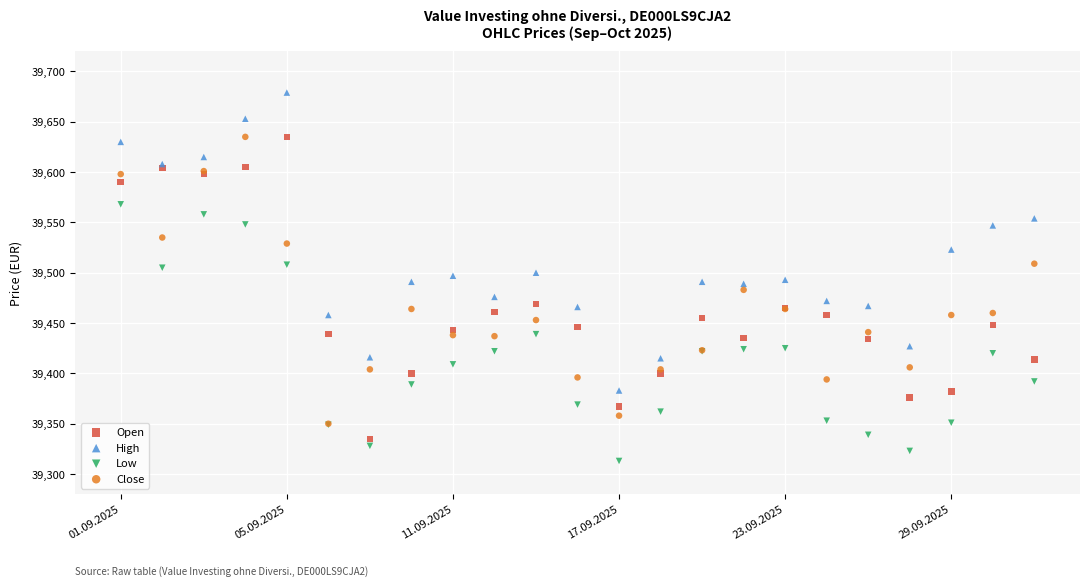

Which series has the widest spread of Y values?

Open